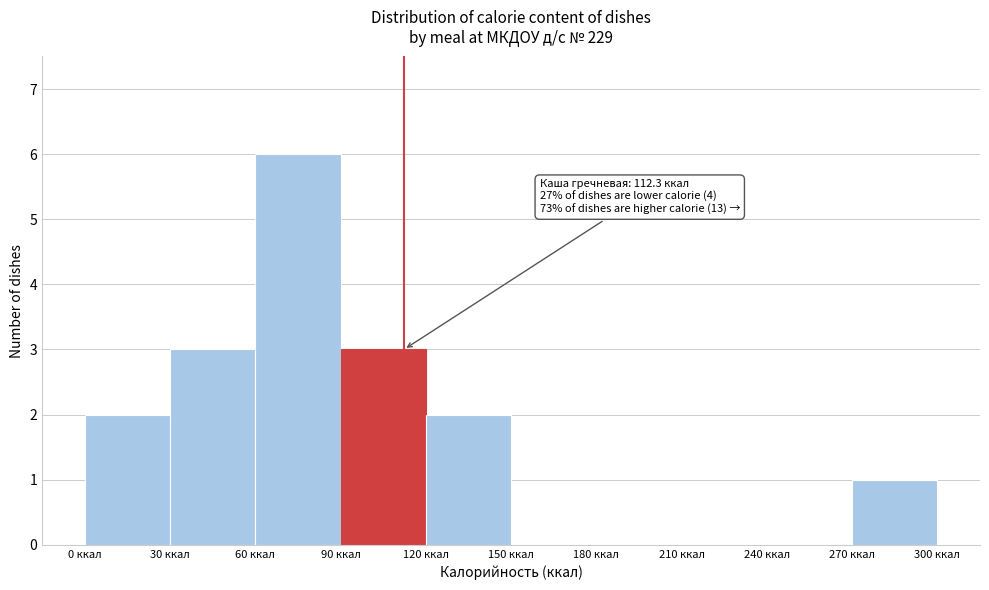

Over which range of the x-axis is the bar tallest?

60 to 90